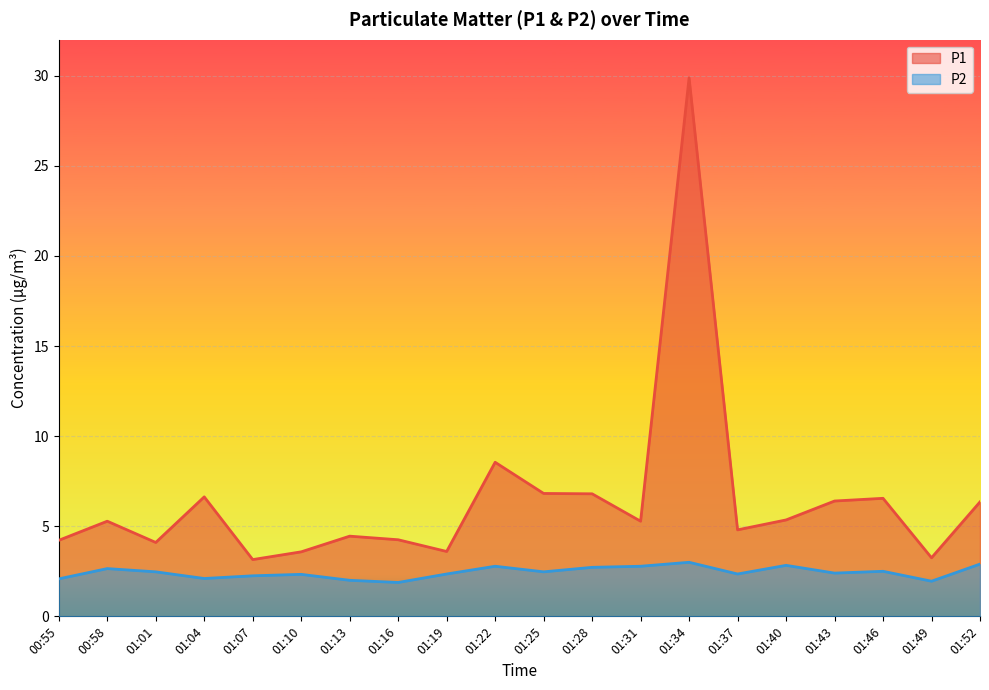

Which series has the largest total across all categories?

P1